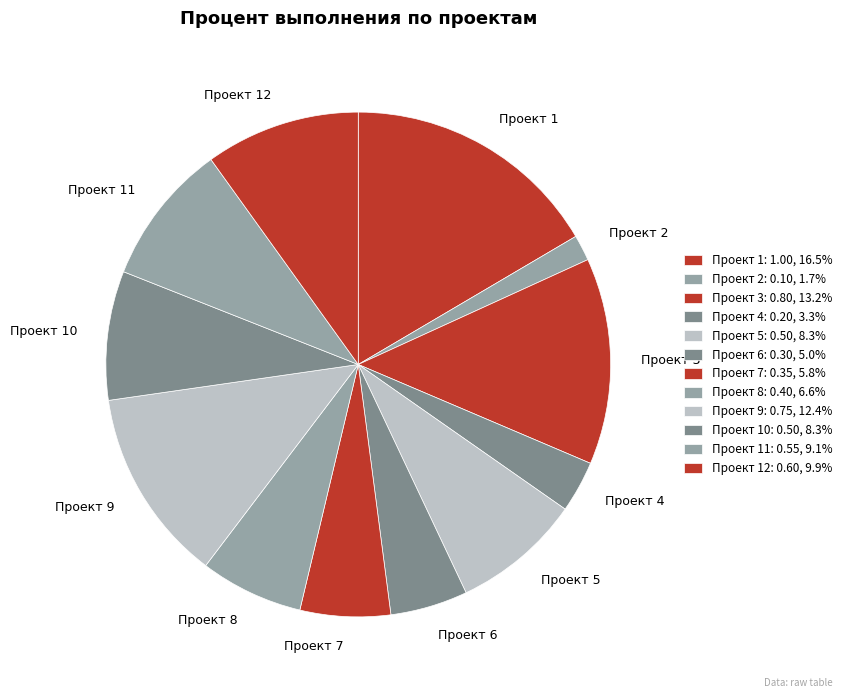

Is there any slice that represents more than half of the pie?

No